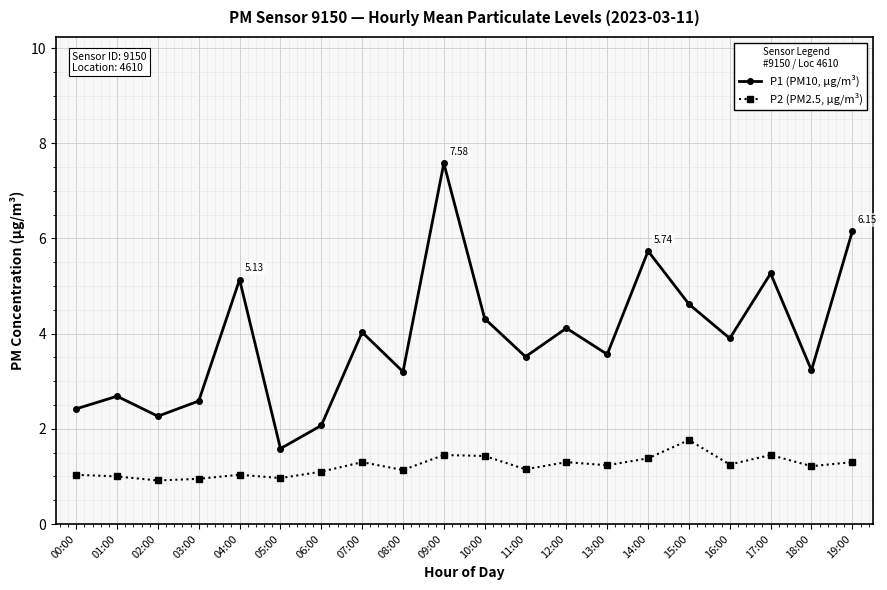

Which series has the widest spread of values?

P1 (PM10, µg/m³)